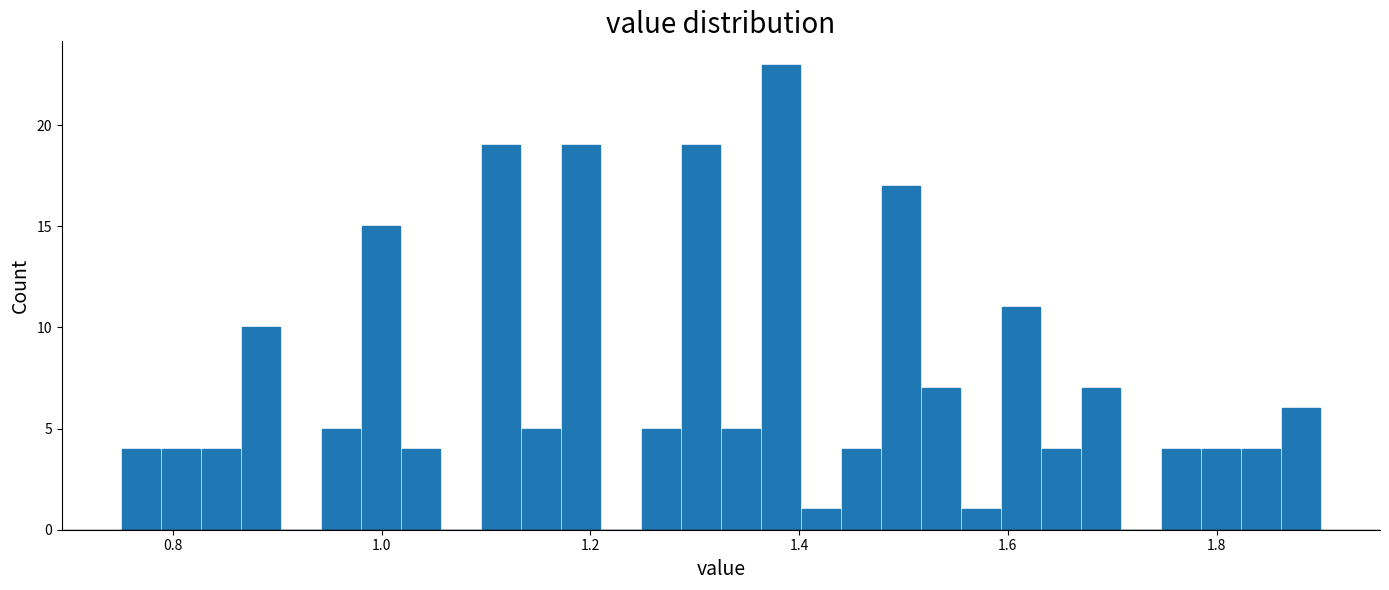

Around what value on the x-axis is the tallest bar? Give the approximate position of its centre, as read against the axis.

1.38